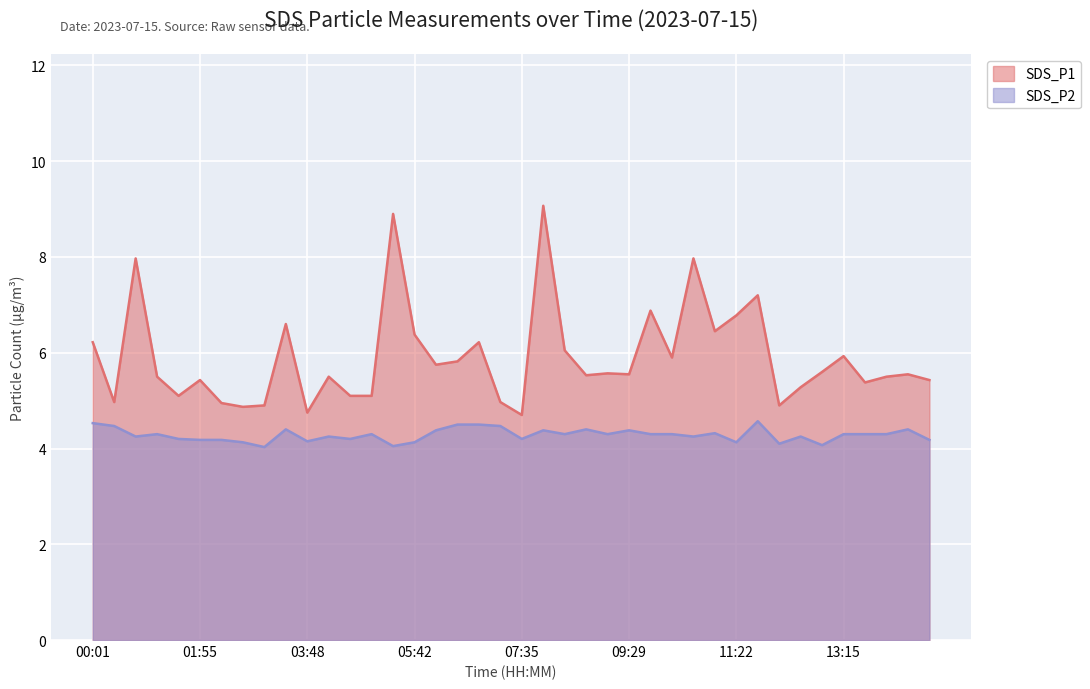

Does the chart have visible grid lines?

Yes